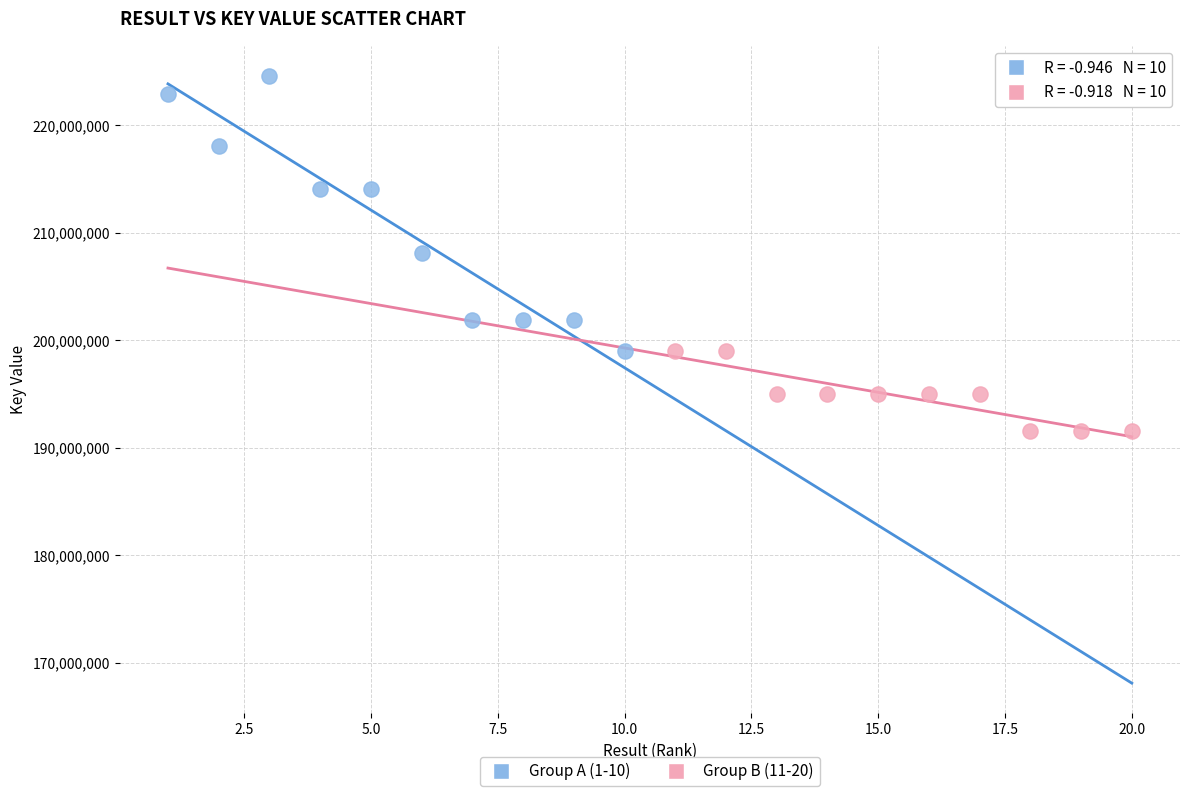

Which series has the widest spread of Y values?

Group A (1-10)